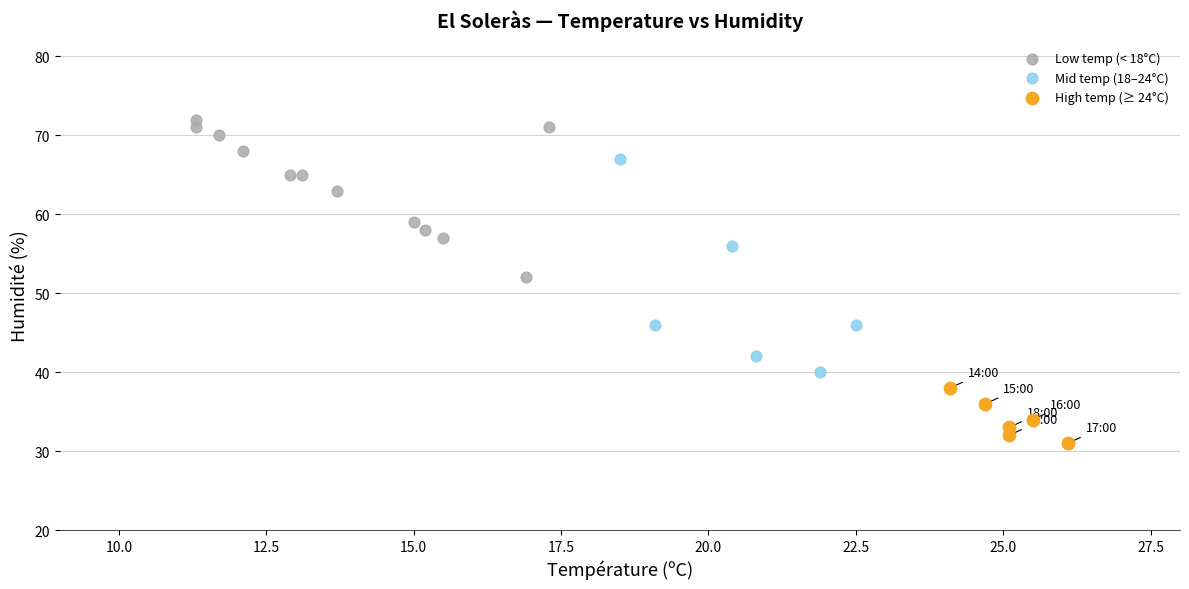

Which series reaches the minimum Y coordinate?

High temp (≥ 24°C)